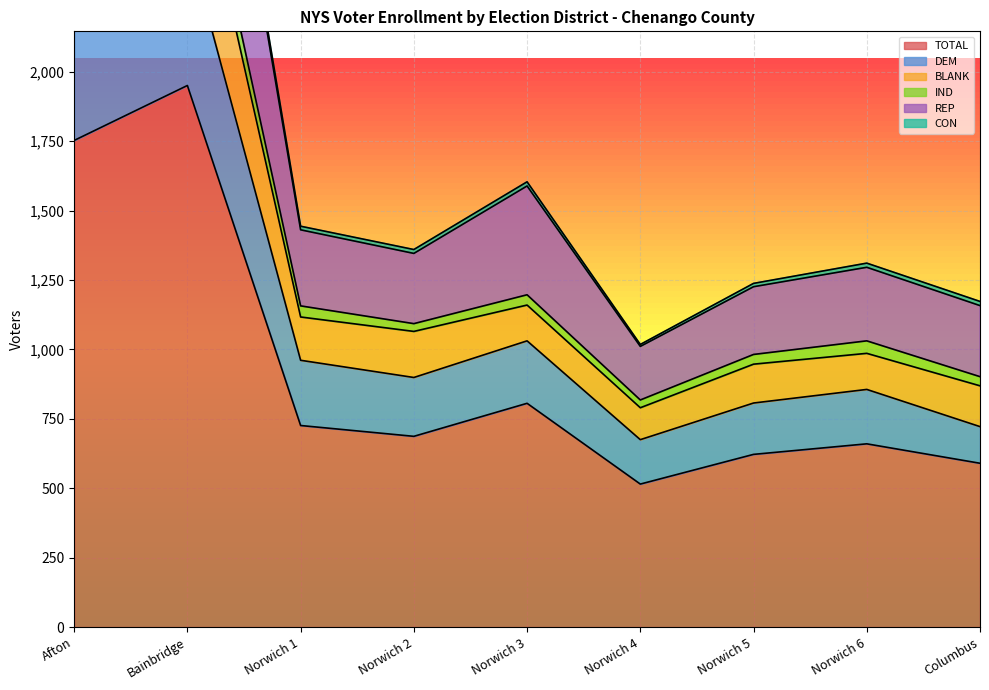

What is the difference between the highest and lowest values at Norwich 6?

651